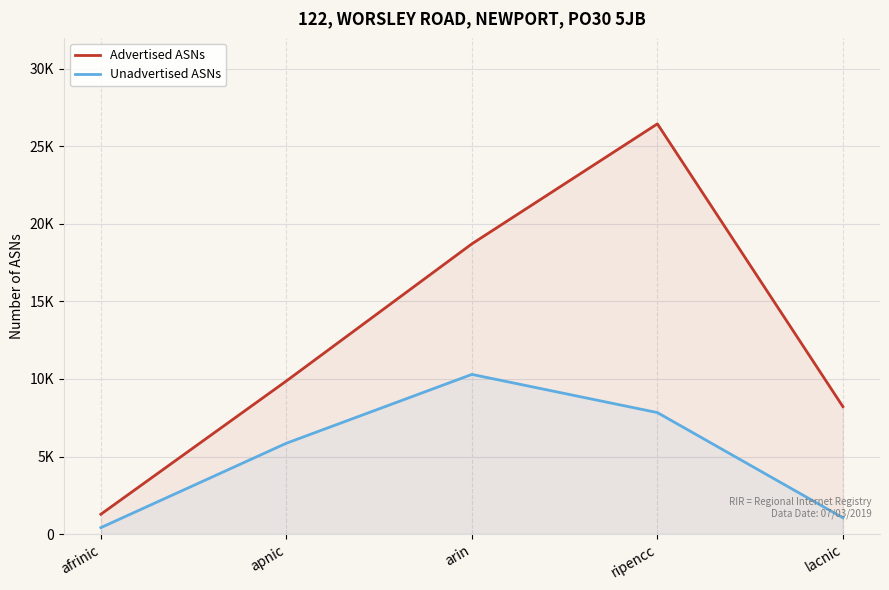

How many data points in Advertised ASNs are less than 9873?

2